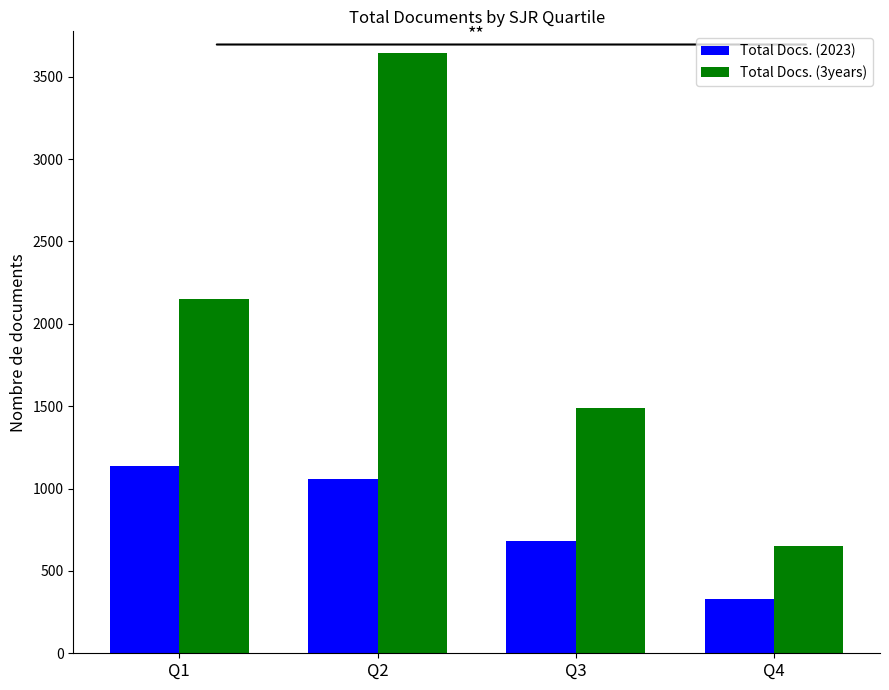

The value of Total Docs. (2023) at Q4 is 330. True or false?

True